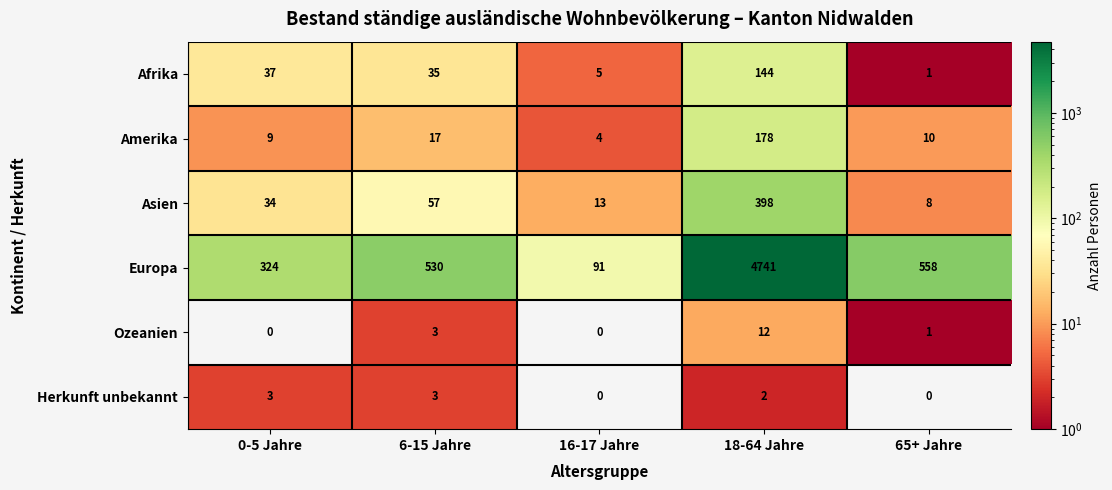

Reading left to right, what are all the values shown in this chart?

Afrika: 37	35	5	144	1
Amerika: 9	17	4	178	10
Asien: 34	57	13	398	8
Europa: 324	530	91	4741	558
Ozeanien: 0	3	0	12	1
Herkunft unbekannt: 3	3	0	2	0